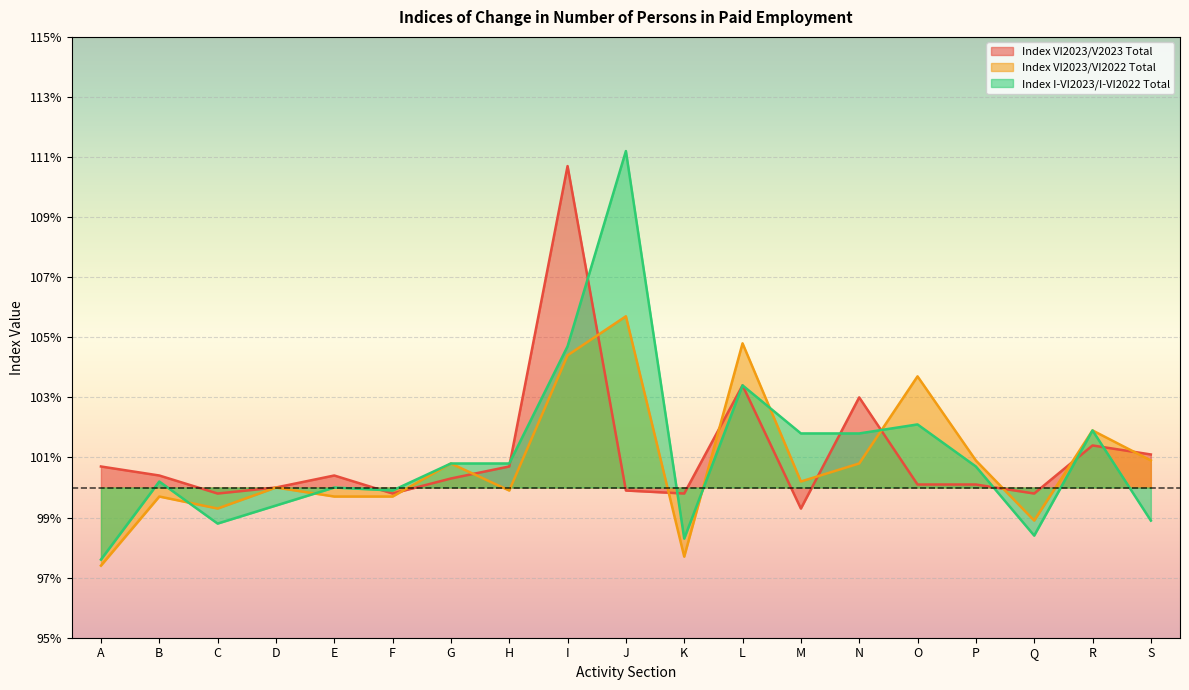

True or false: Index I-VI2023/I-VI2022 Total has more than 0 points higher than both neighbors.

True